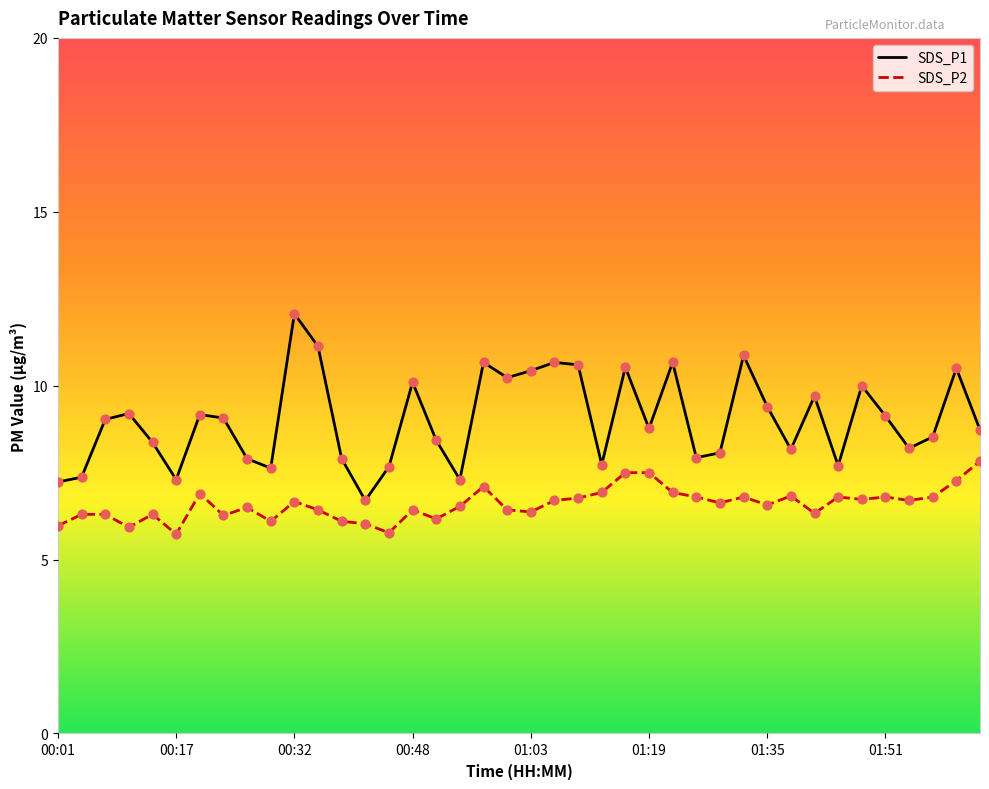

Which series has the largest total across all categories?

SDS_P1